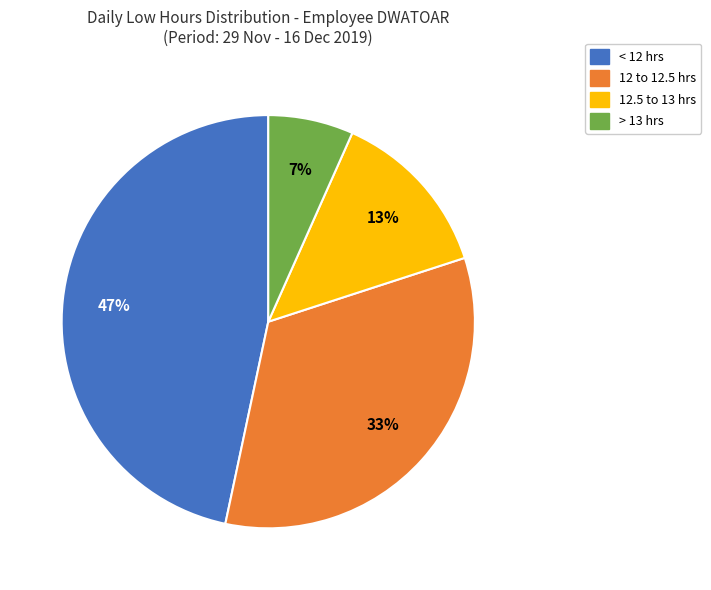

To the nearest percent, what is the difference between the largest and smallest slice percentages?

40%